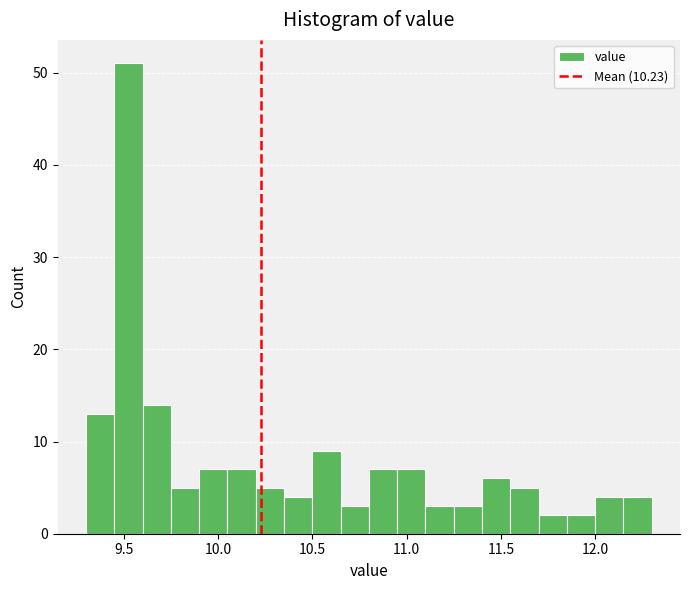

Around what value on the x-axis is the tallest bar? Give the approximate position of its centre, as read against the axis.

9.55